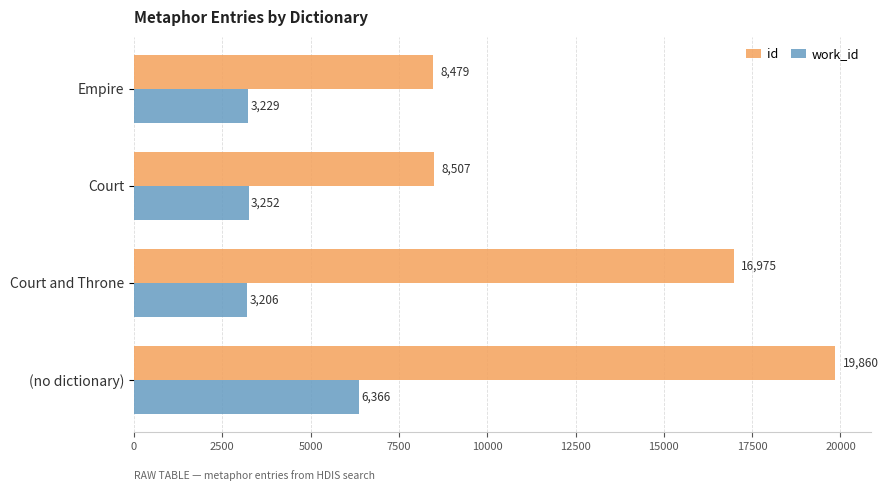

What is the approximate value of id at Empire, to the nearest 10?

8480